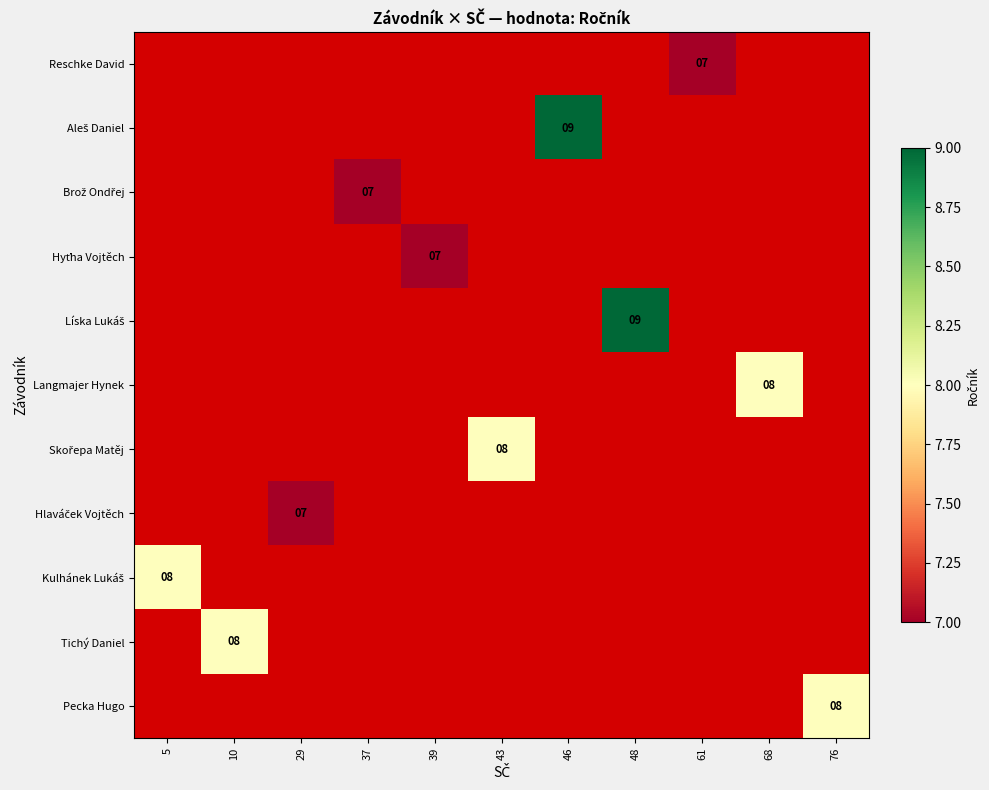

Rank the categories by Brož Ondřej value from lowest to highest.

5, 10, 29, 37, 39, 43, 46, 48, 61, 68, 76